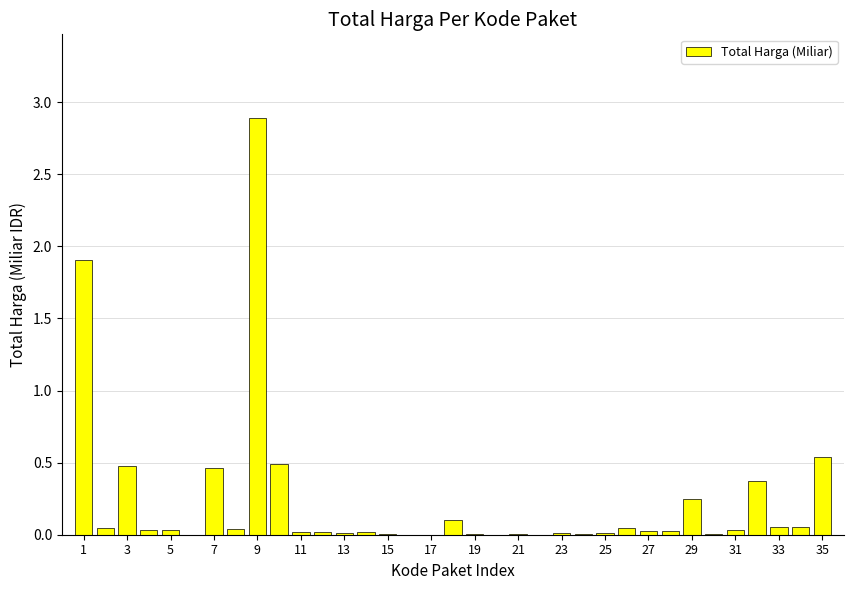

What is the sum of all values?

8.0